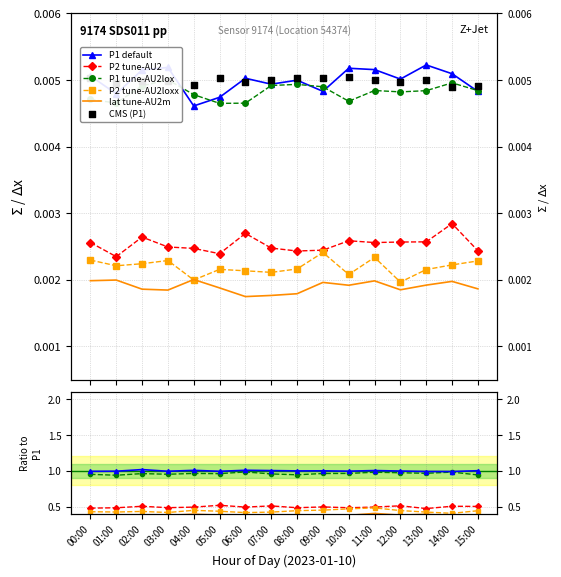

What are all the series names shown in the legend?

P1 default, P2 tune-AU2, P1 tune-AU2lox, P2 tune-AU2loxx, lat tune-AU2m, CMS (P1)